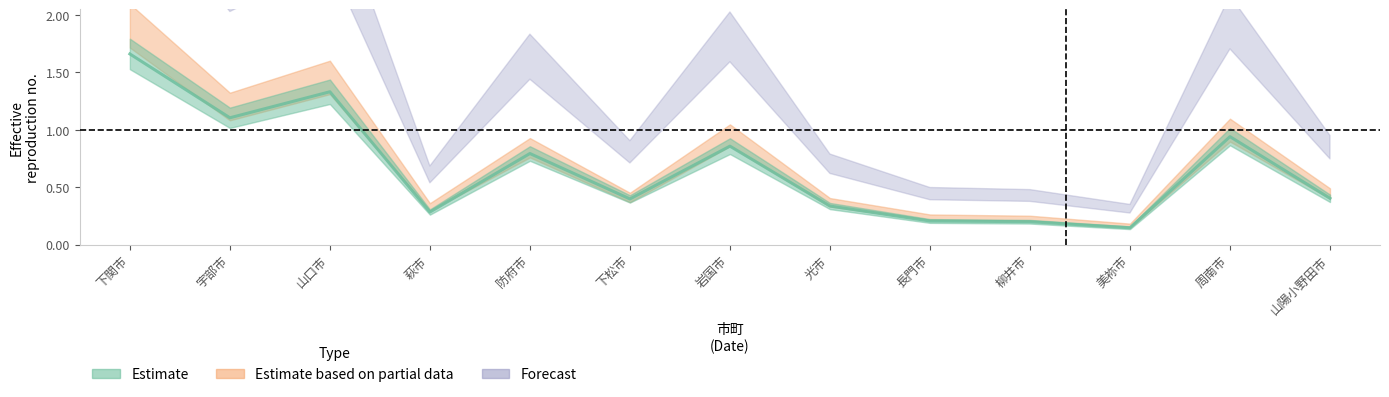

Which series has the widest spread of values?

総数 (Forecast)